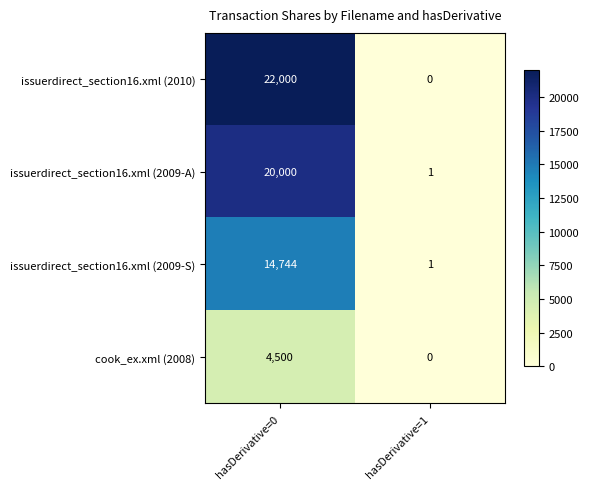

What is the average value of the cook_ex.xml (2008) series?

2250